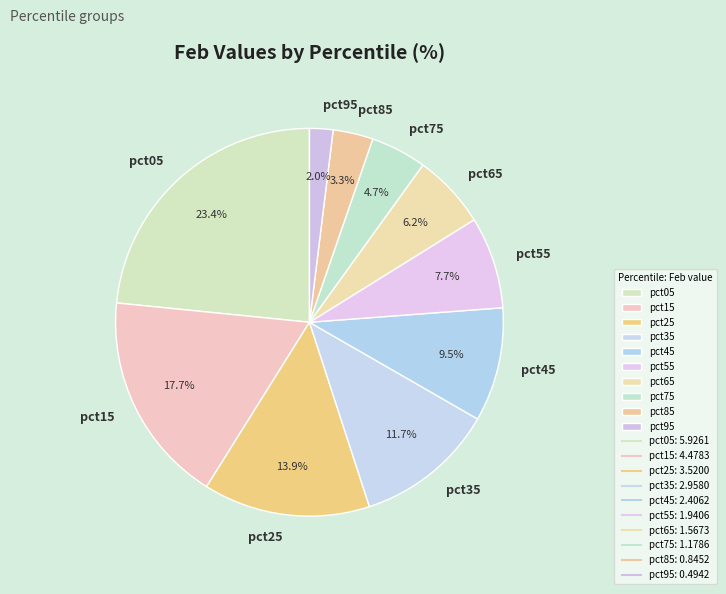

To the nearest percent, what is the difference between the pct85 and pct95 slice percentages?

1%